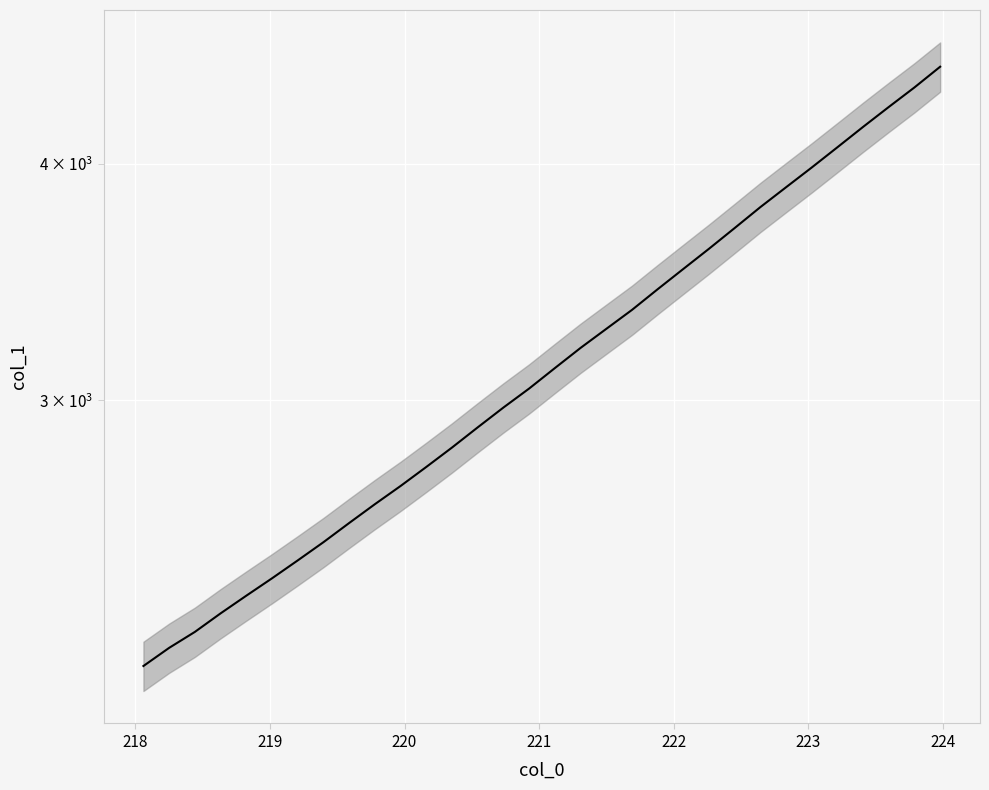

What is the sum of all values?

101491.0